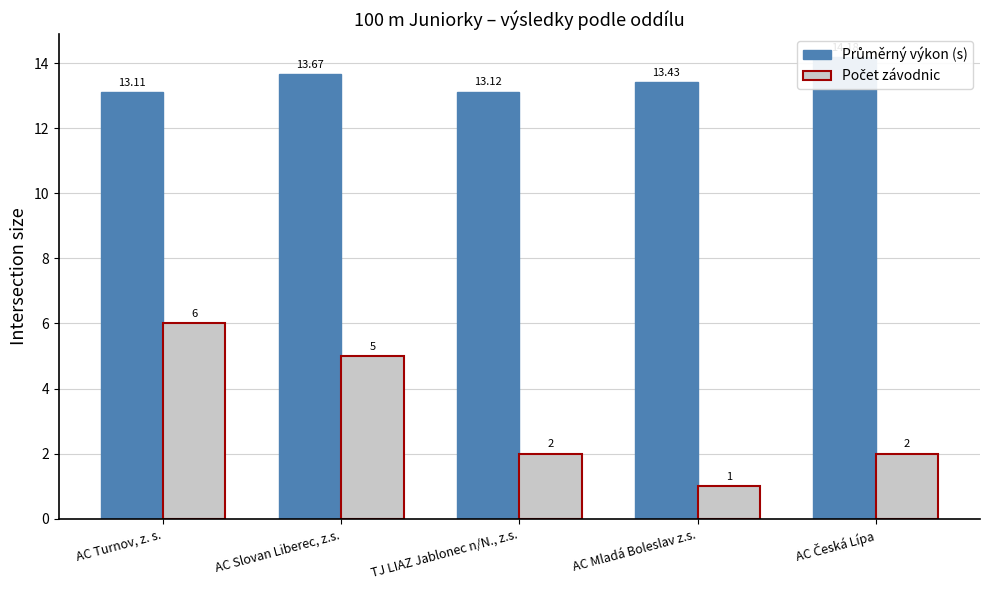

What position from the right is AC Česká Lípa?

1